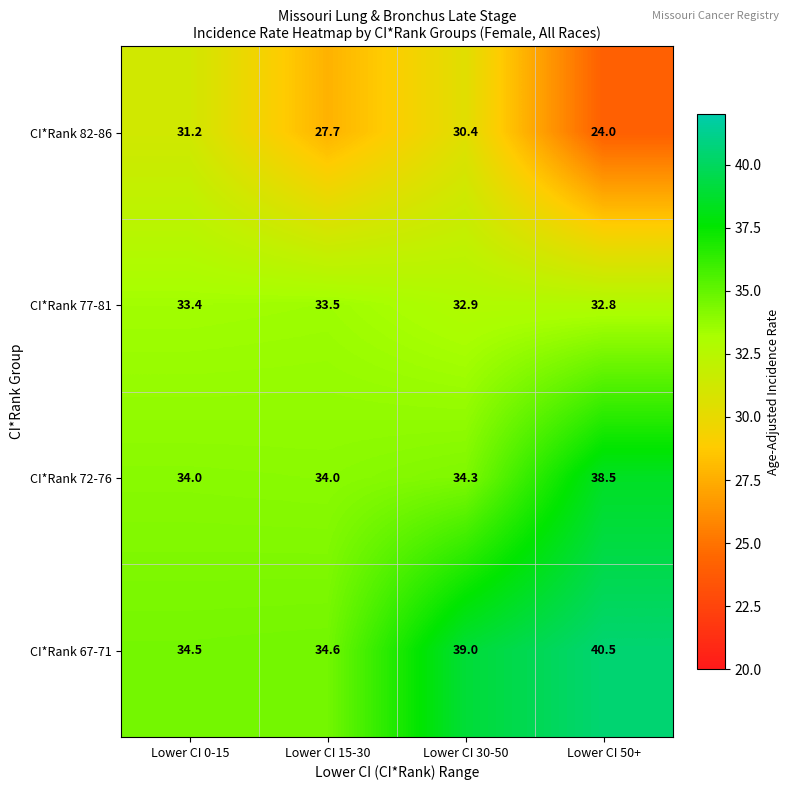

What is the maximum value for CI*Rank 77-81?

33.5